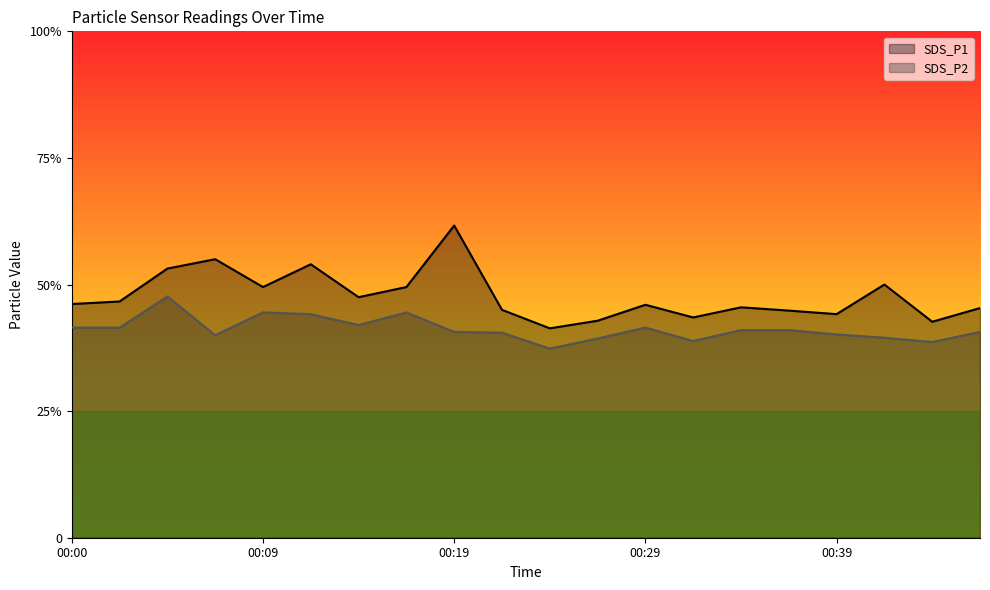

What is the greatest value displayed?

12.3